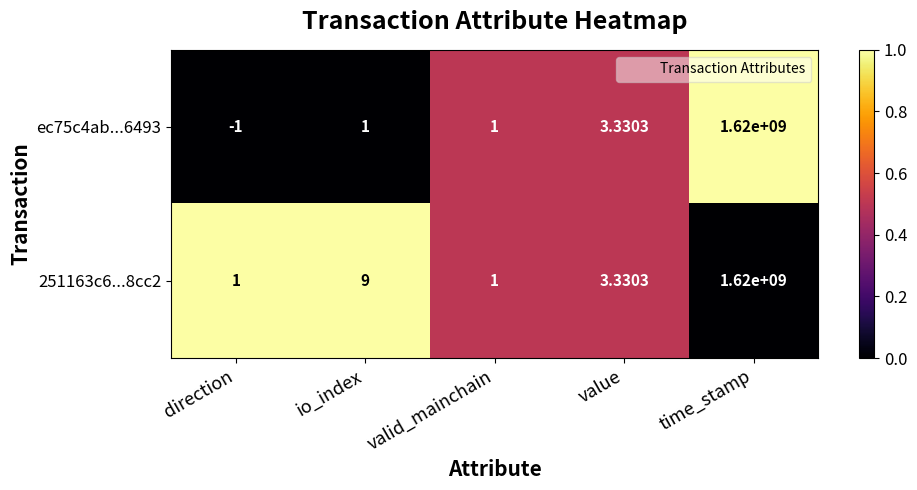

Which category has the highest value in the ec75c4ab...6493 series?

time_stamp